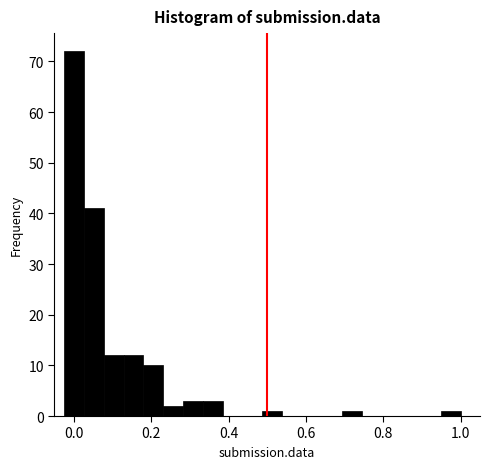

Read against the x-axis, roughly where is the centre of the tallest bar?

0.00